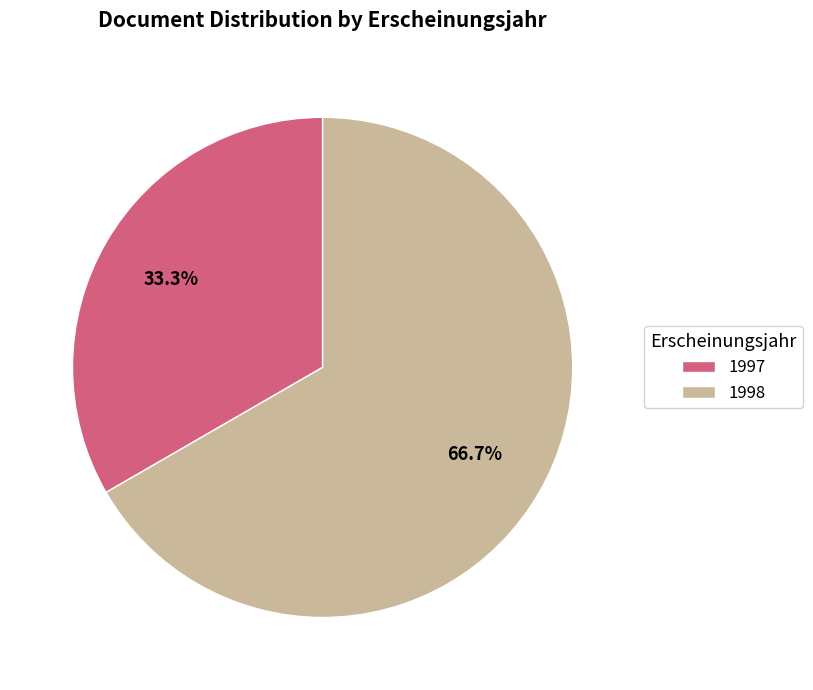

Count the number of slices in the pie.

2